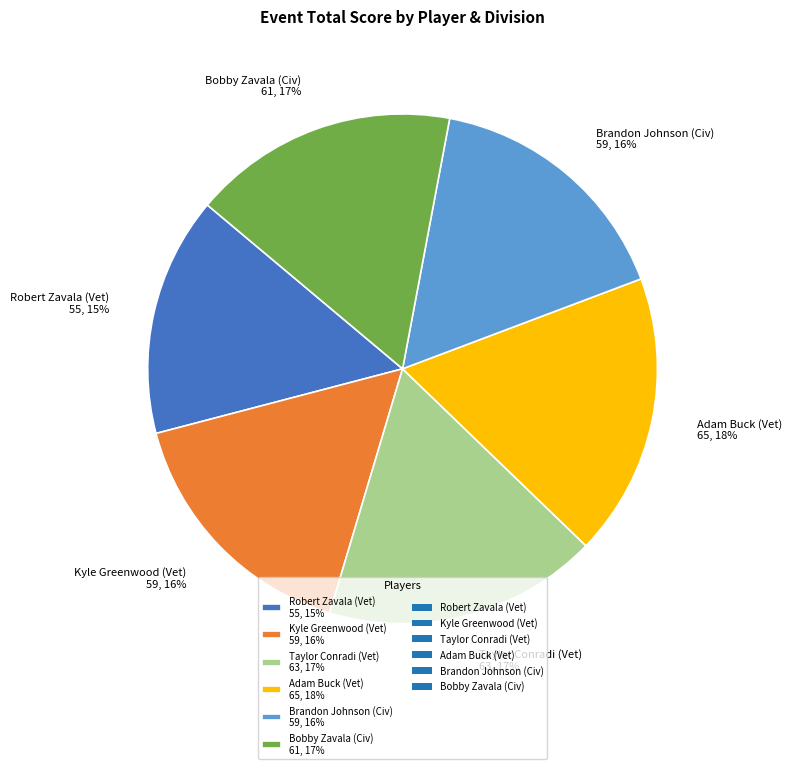

To the nearest percent, what portion does Adam Buck (Vet) represent?

18%